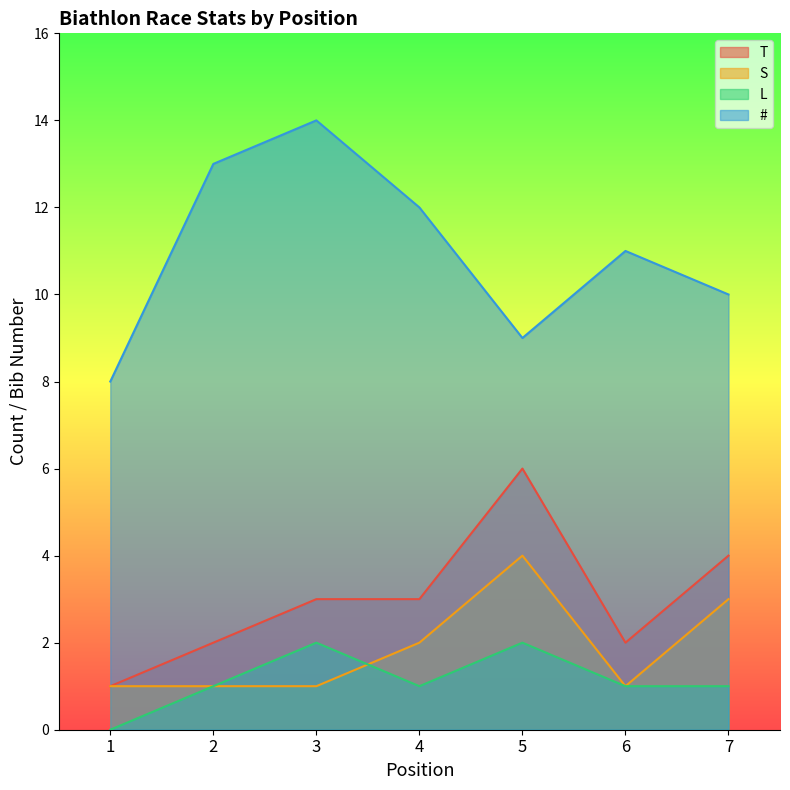

Is it true that S equals 0 at 2?

False